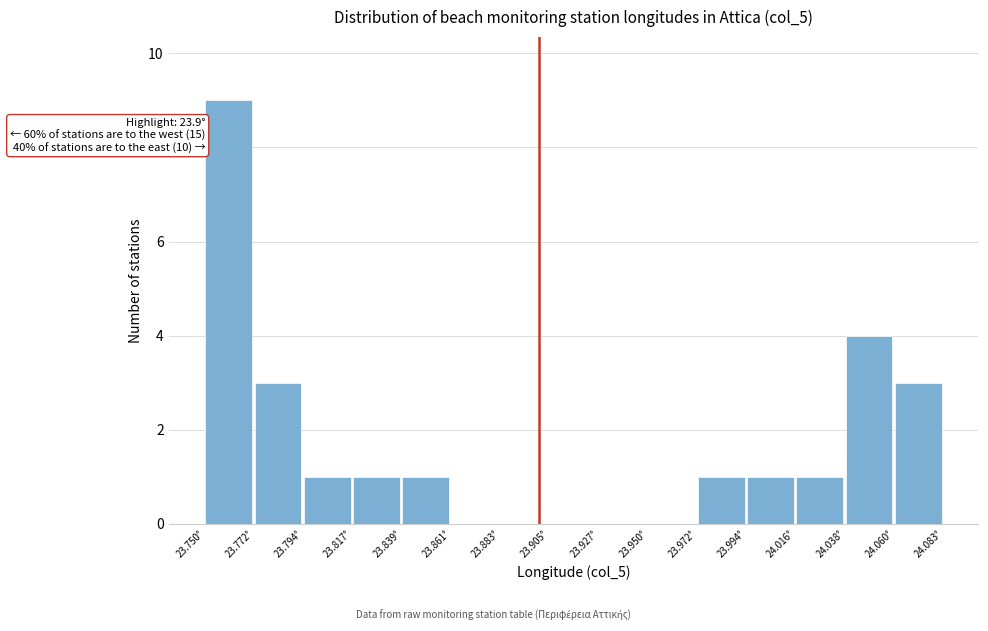

Over which range of the x-axis is the bar tallest?

23.750 to 23.770